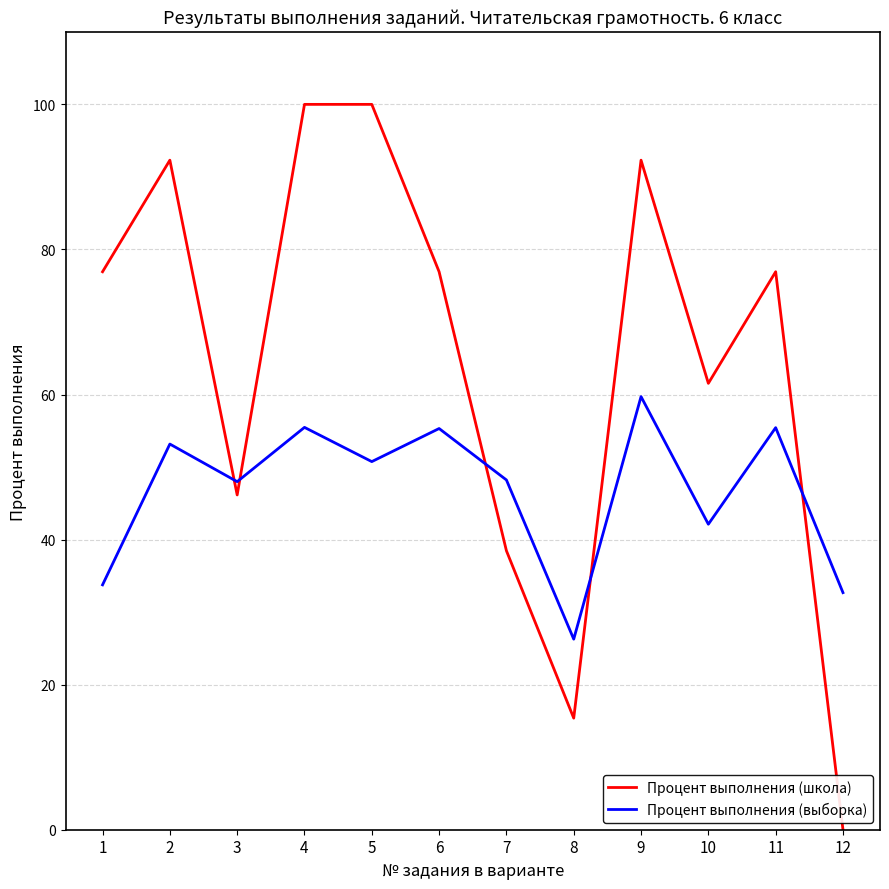

What is the greatest value displayed?

100.0